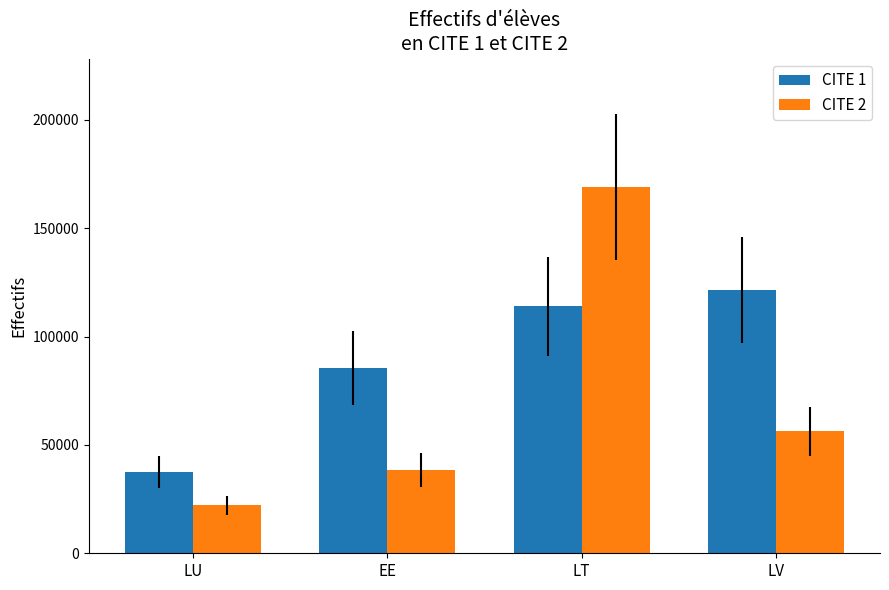

Rank the series by their average value, from highest to lowest.

CITE 1, CITE 2